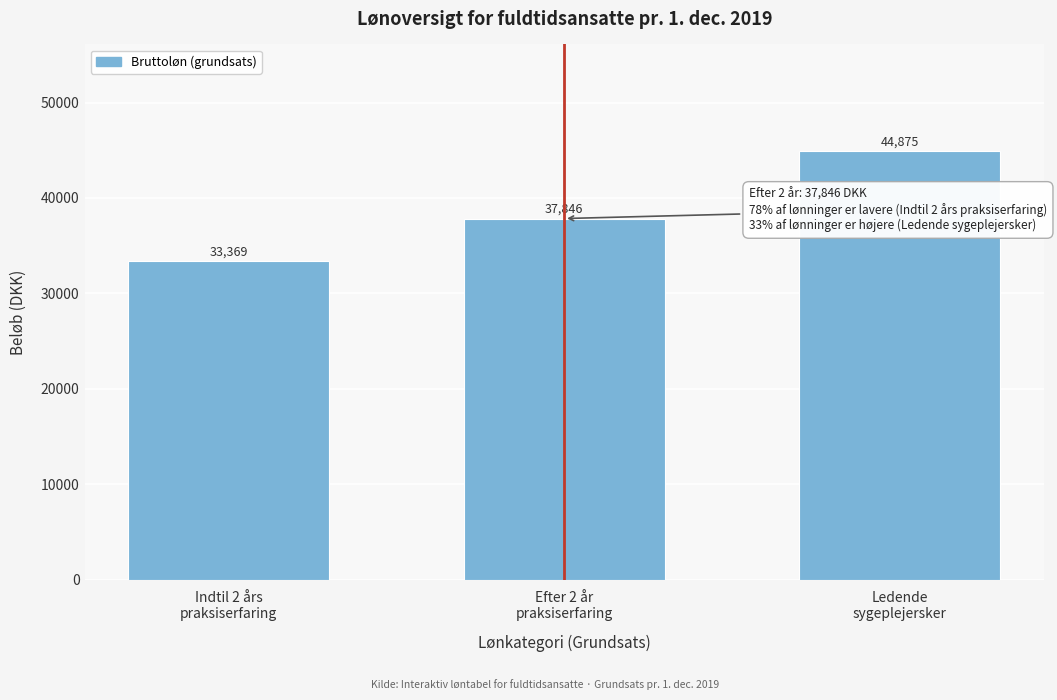

What is the value of the 1st bar from the left?

33368.9